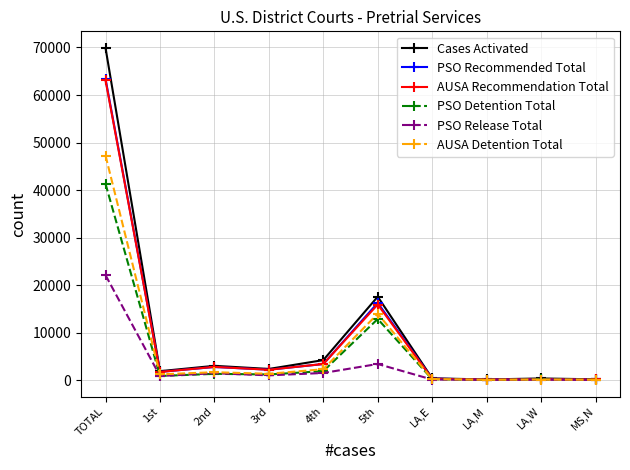

Where does the PSO Release Total series first go above 1001?

TOTAL